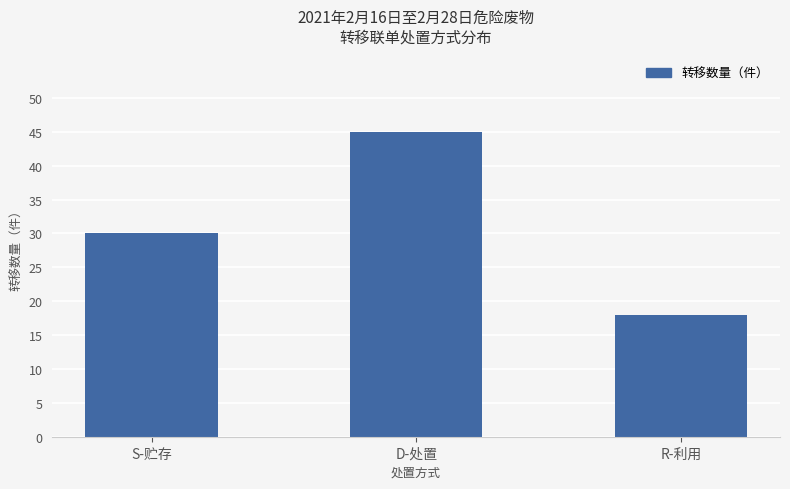

What is the average value?

31